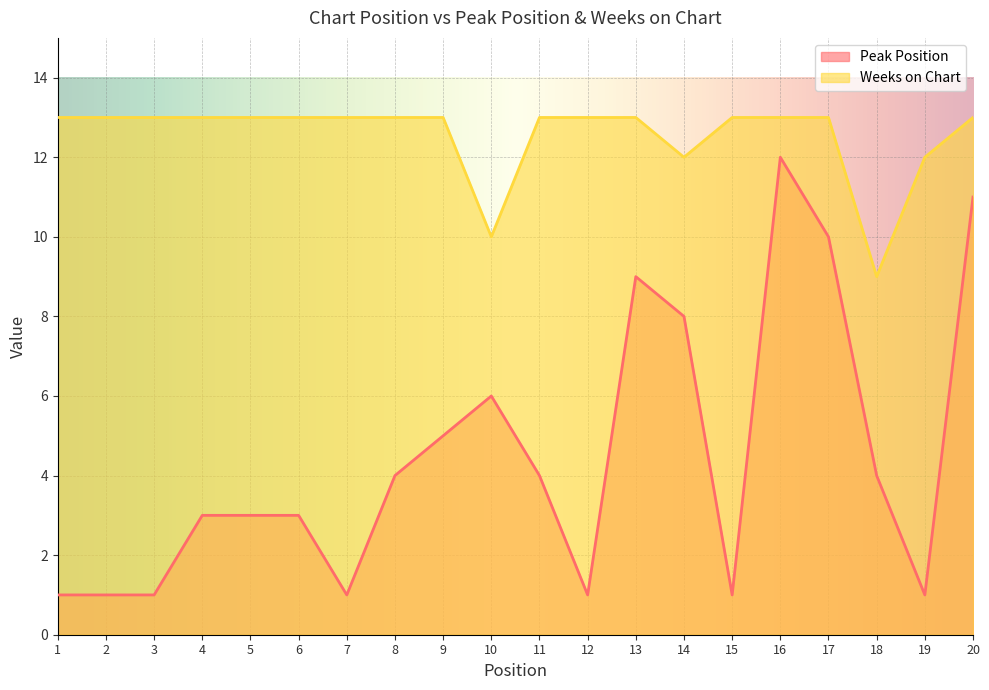

What is the difference between the highest and lowest values at 19?

11